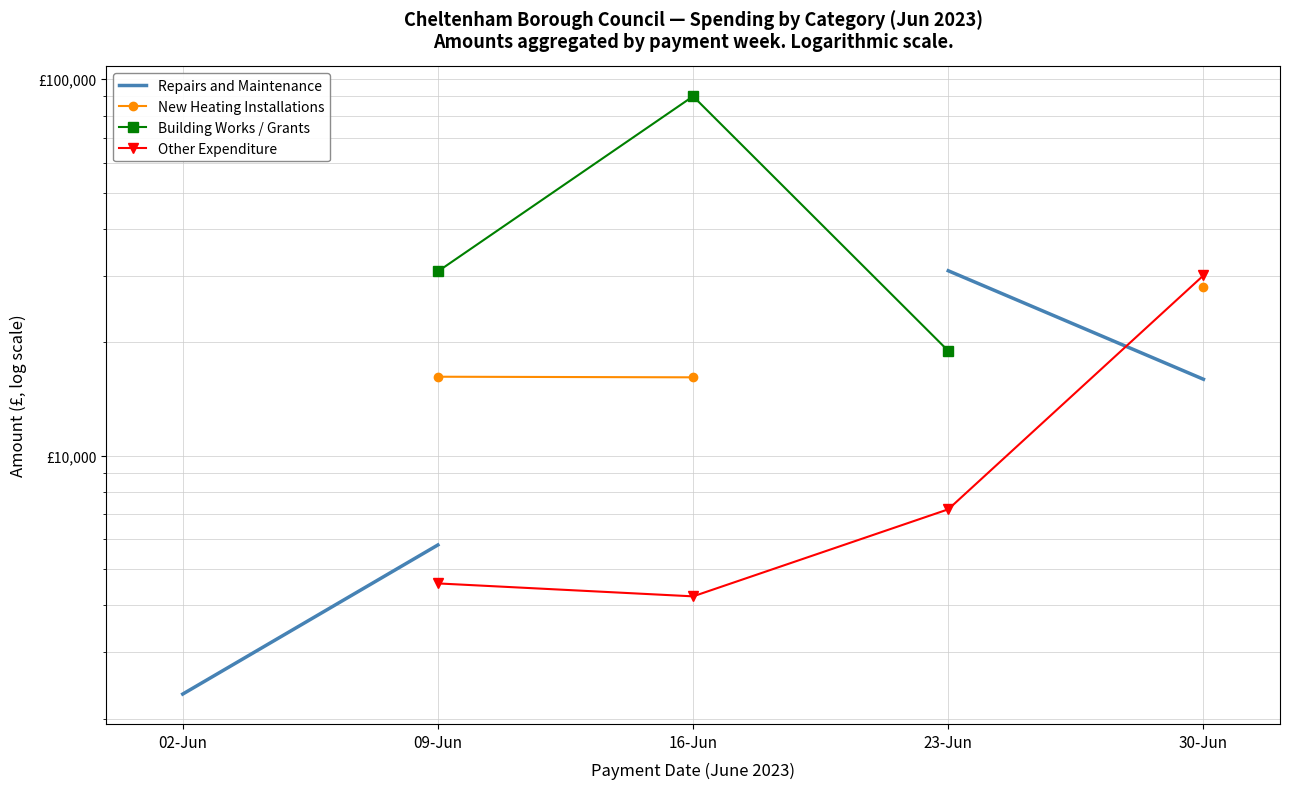

How many interior local peaks does the Building Works / Grants series have?

1